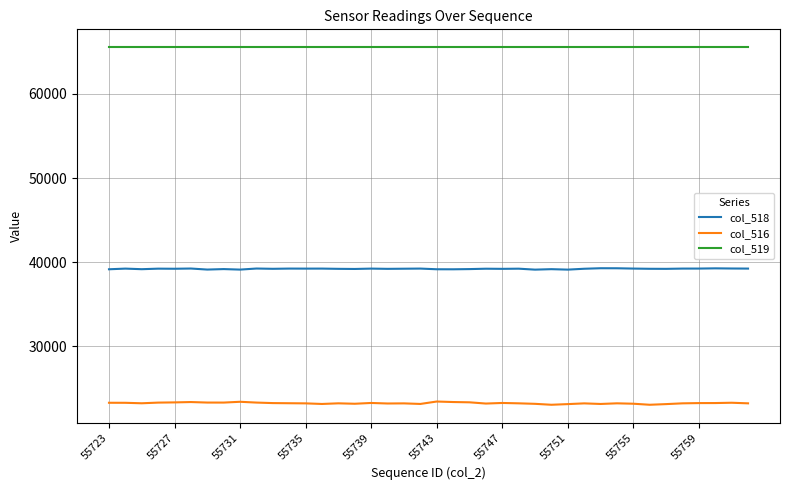

True or false: col_518 and col_516 intersect in this chart.

False